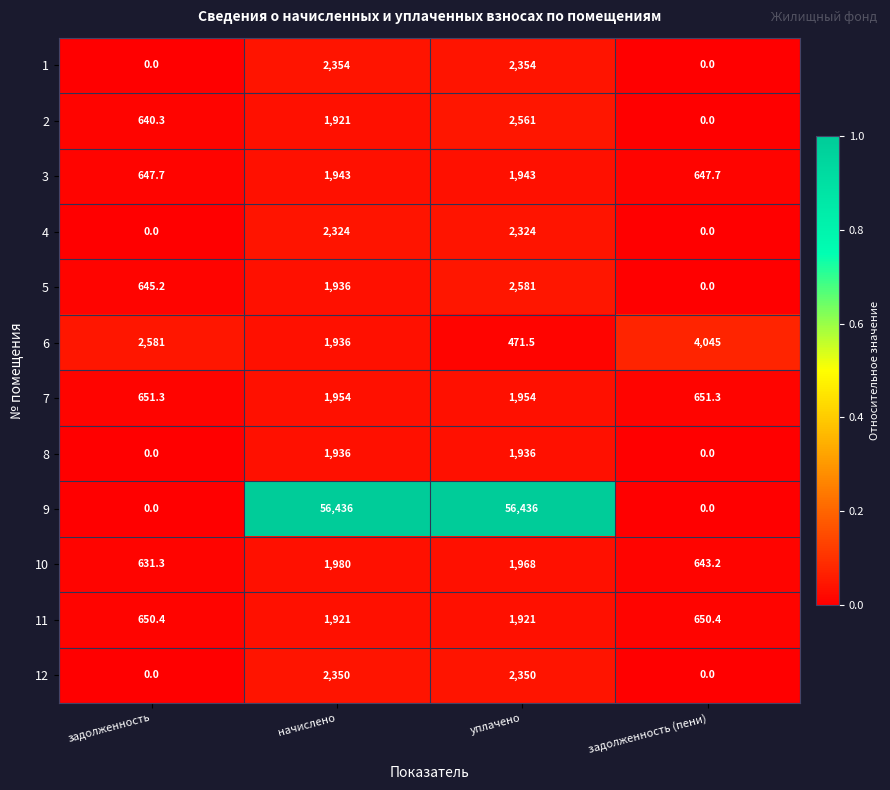

True or false: 3 has a value of 1943.0 at уплачено.

True